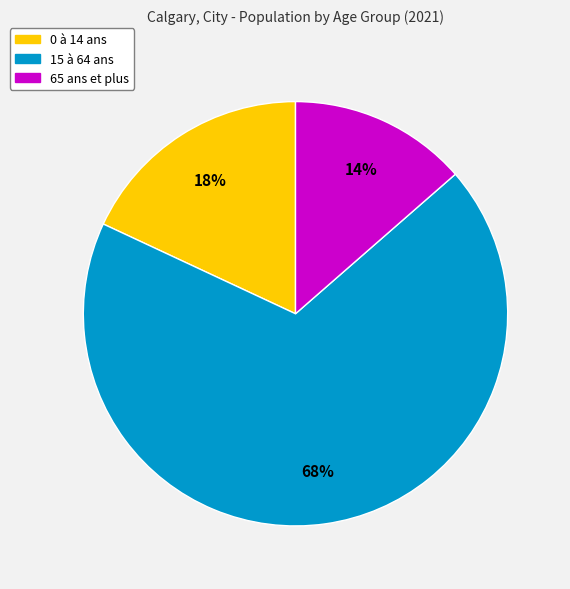

To the nearest percent, what is the average slice percentage?

33%